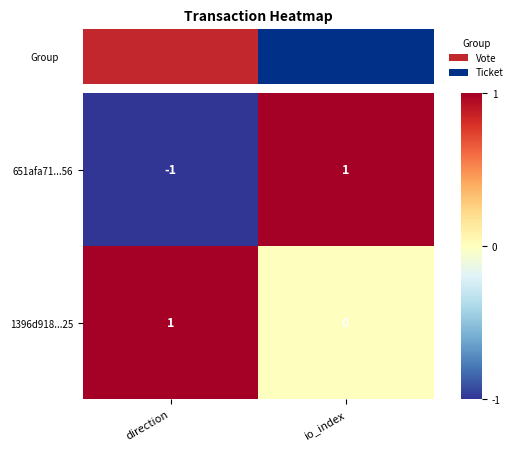

Reading right to left, extract all data points from this chart.

651afa71...56: 1	-1
1396d918...25: 0	1